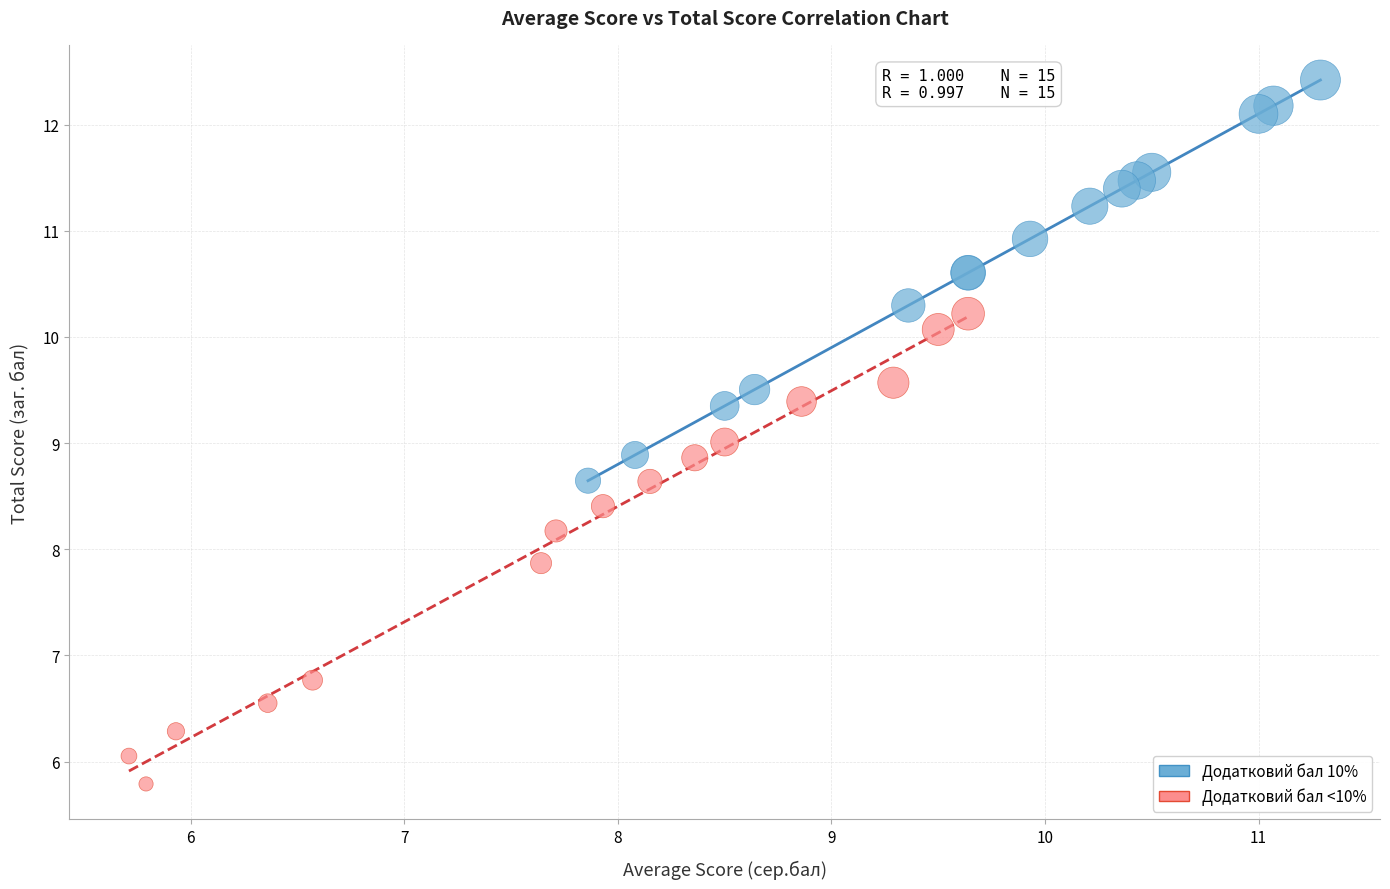

Which series contains the highest Y value?

Додатковий бал 10%